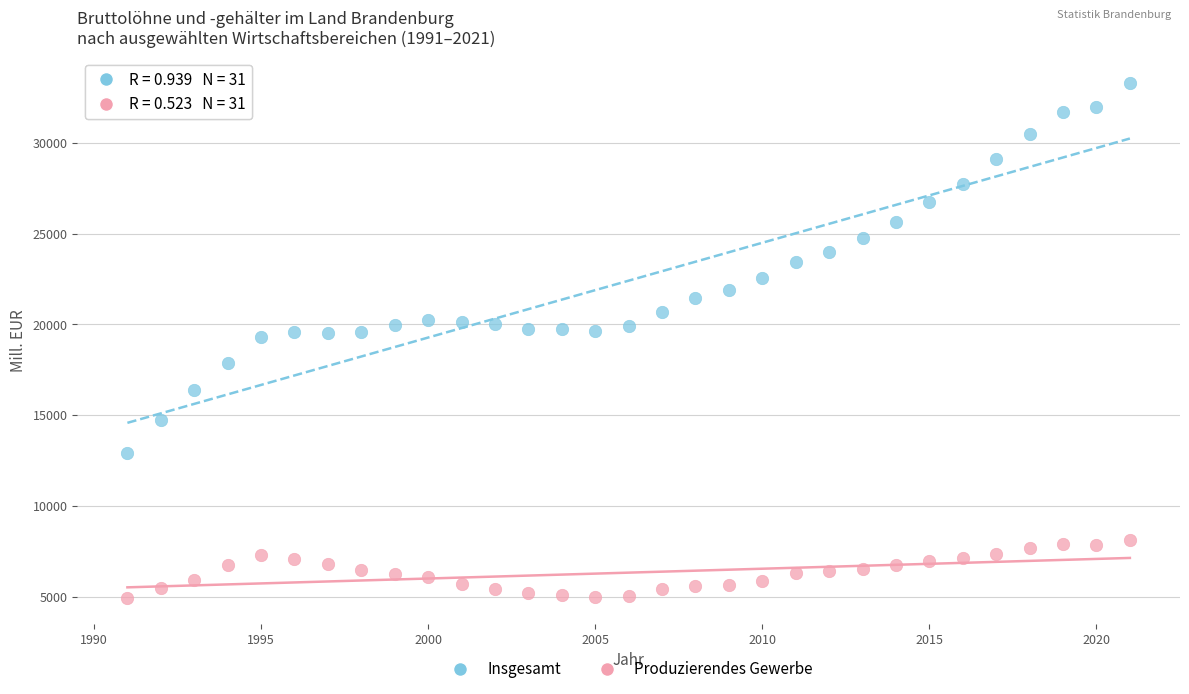

Across all data points, what is the range of X values (max minus min)?

30.0